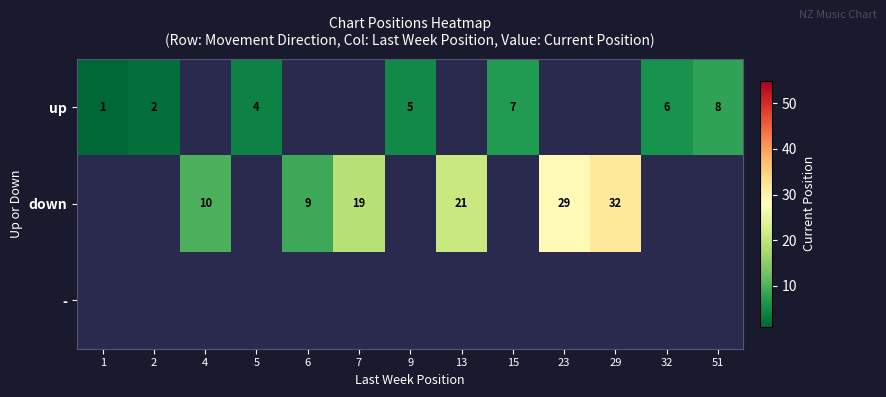

The value of up at 51 is 13. True or false?

False